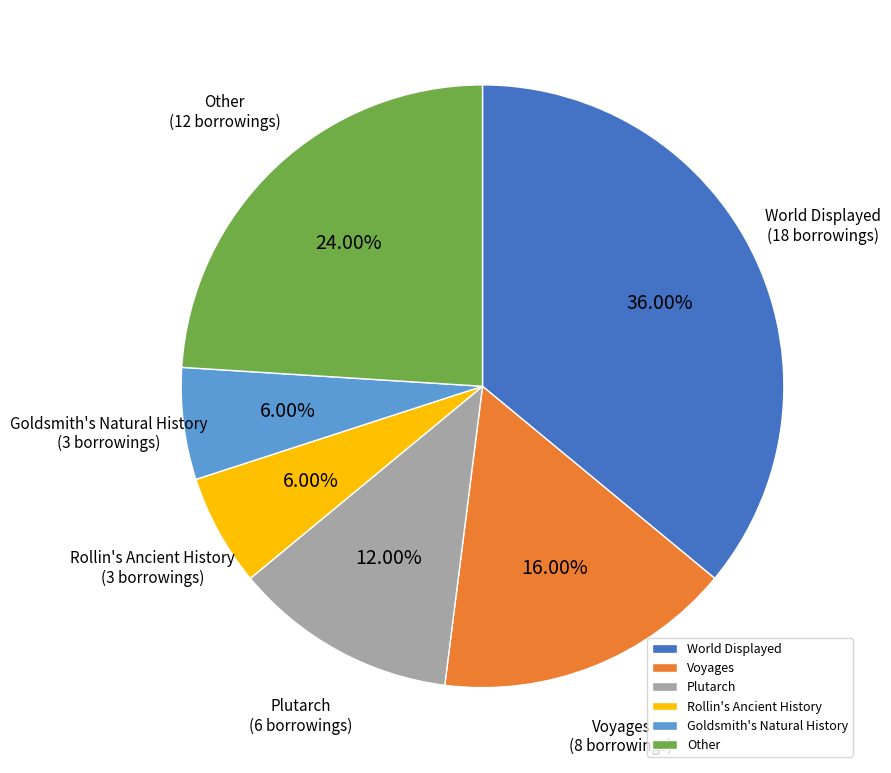

How many segments does this pie chart have?

6